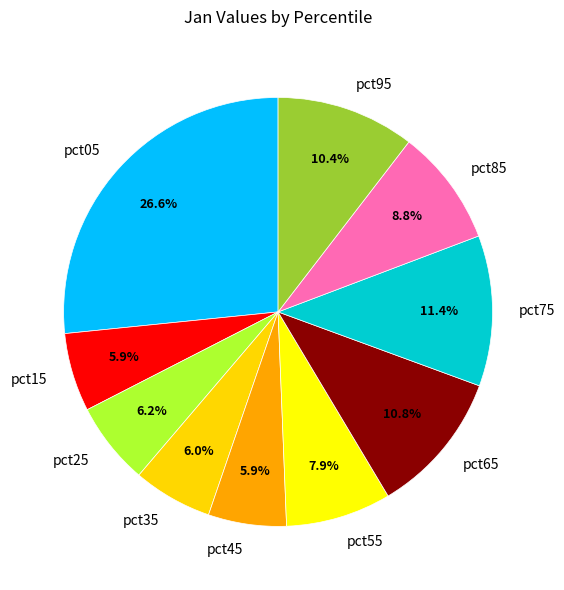

To the nearest percent, what is the difference between the pct75 and pct85 slice percentages?

3%